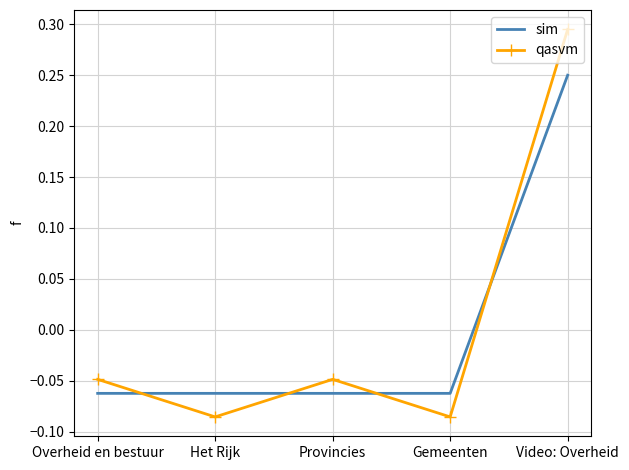

Which label corresponds to the largest value in the chart?

Video: Overheid